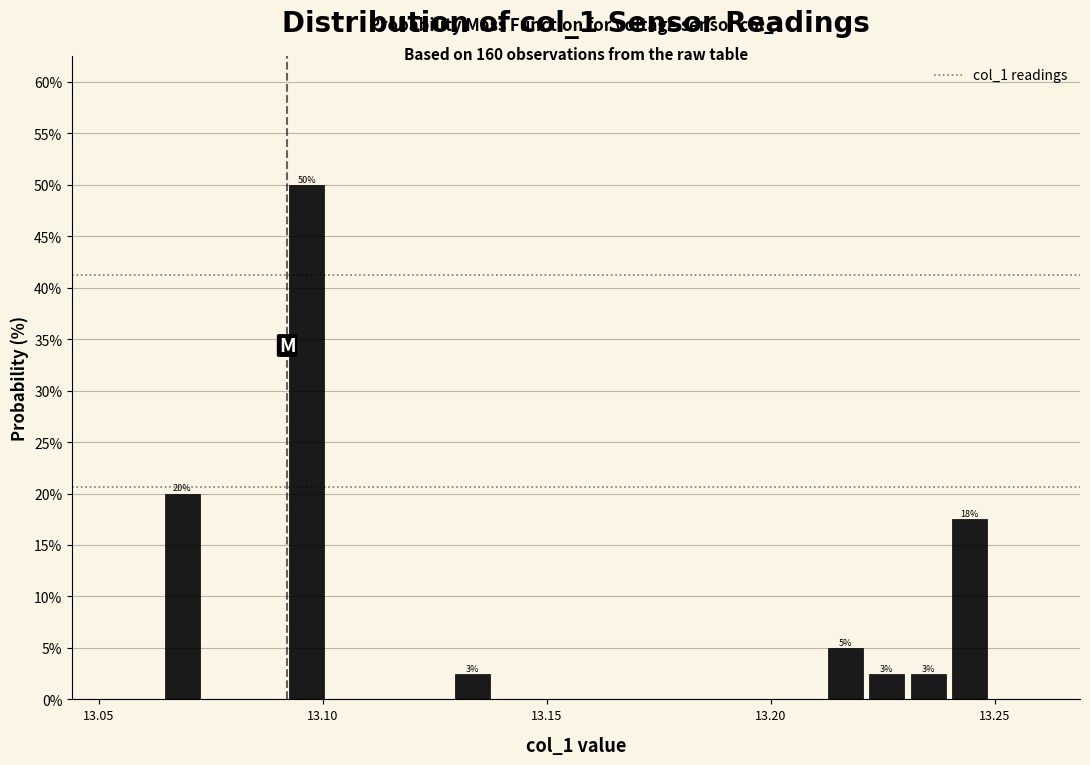

Around what value on the x-axis is the tallest bar? Give the approximate position of its centre, as read against the axis.

13.095